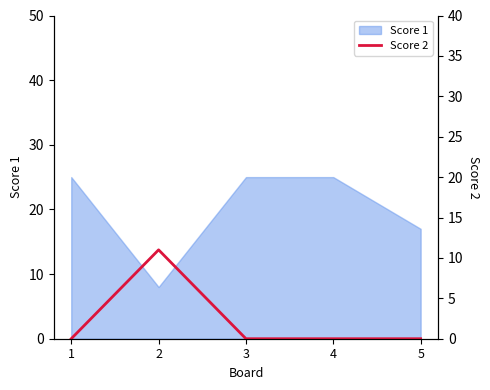

At which label is Score 1 closest to 16?

5